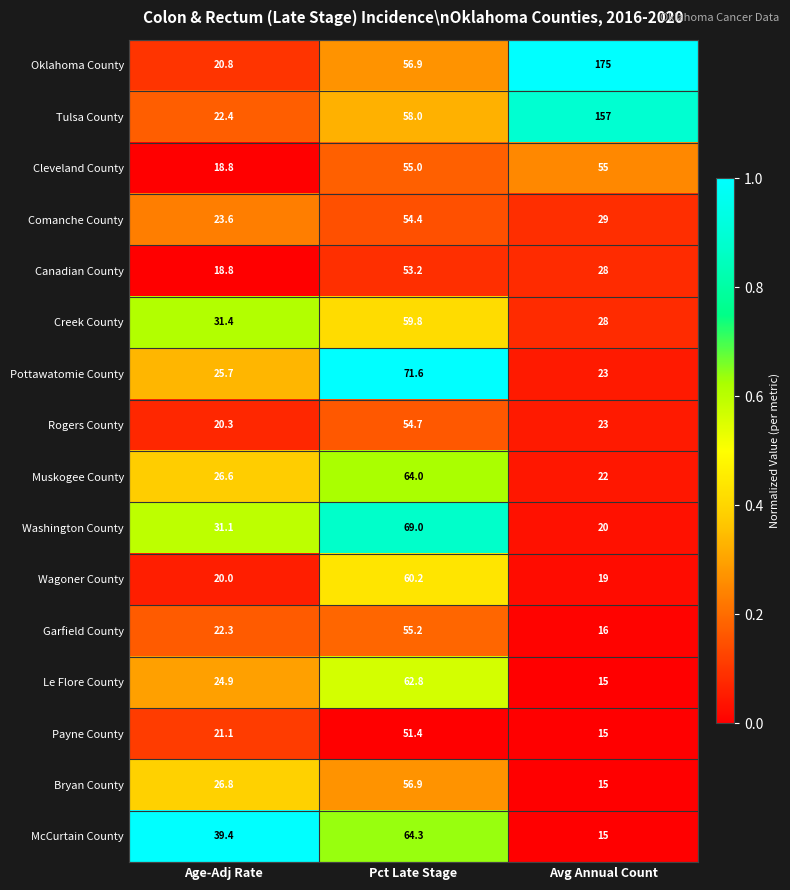

At how many categories does at least one series exceed 29?

3